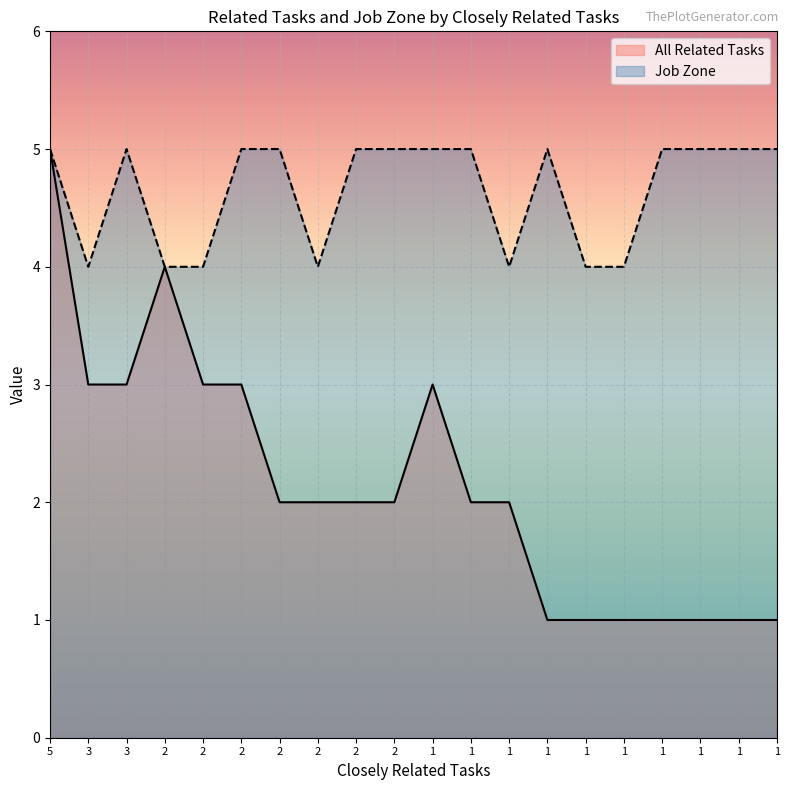

True or false: All Related Tasks has more than 1 points higher than both neighbors.

True